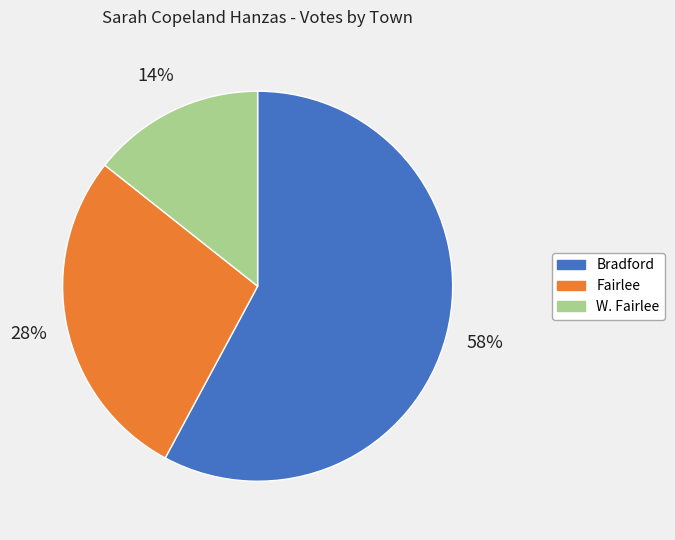

What is the largest slice in the pie chart?

Bradford